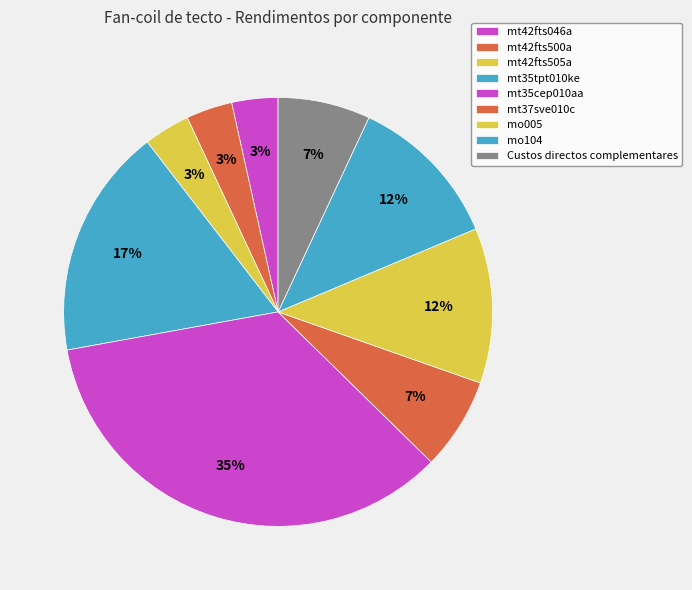

How much of the chart is everything except mt42fts505a?

96.5%